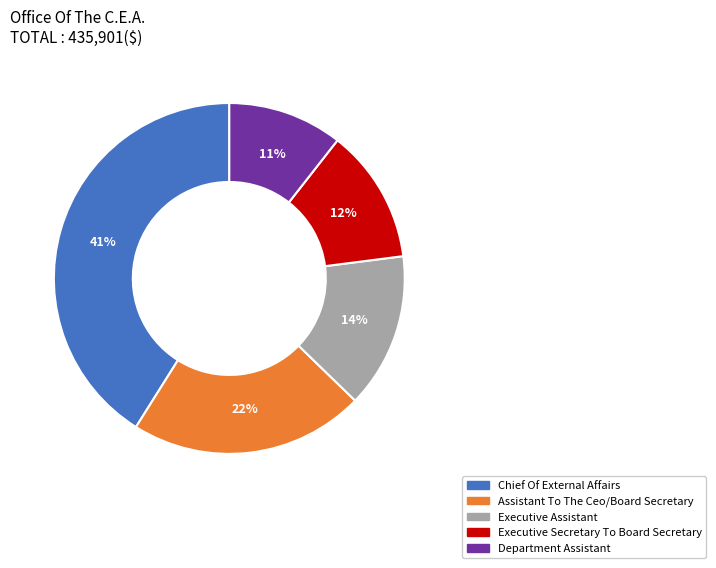

What percentage is the Executive Secretary To Board Secretary slice, to the nearest percent?

12%